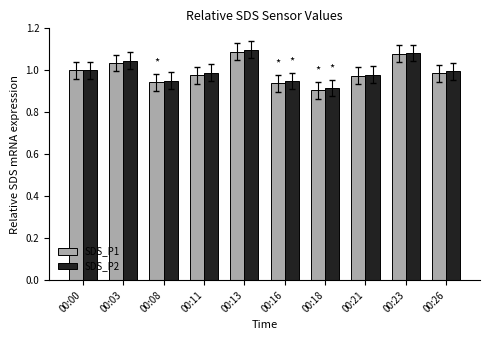

Between 00:00 and 00:03, which series saw the biggest shift?

SDS_P2